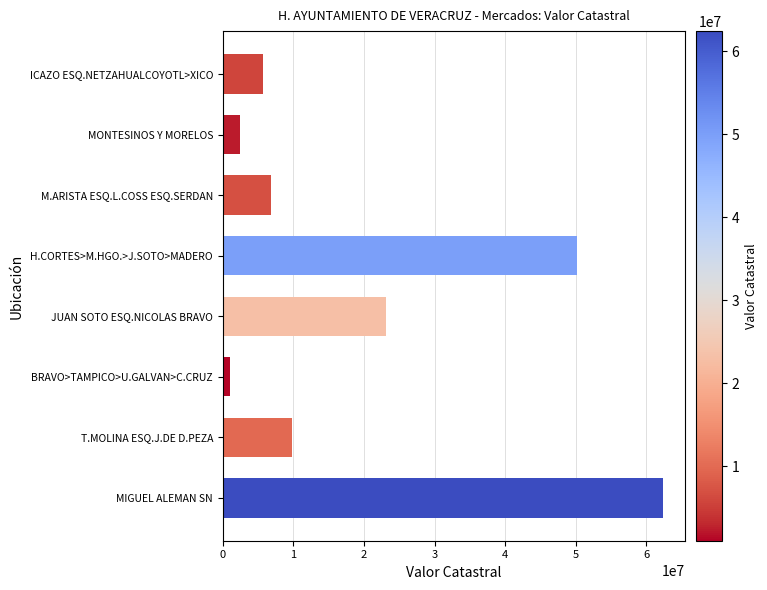

At which label is the value closest to 31712000?

JUAN SOTO ESQ.NICOLAS BRAVO